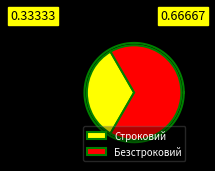

True or false: Безстроковий accounts for 67% of the total.

True